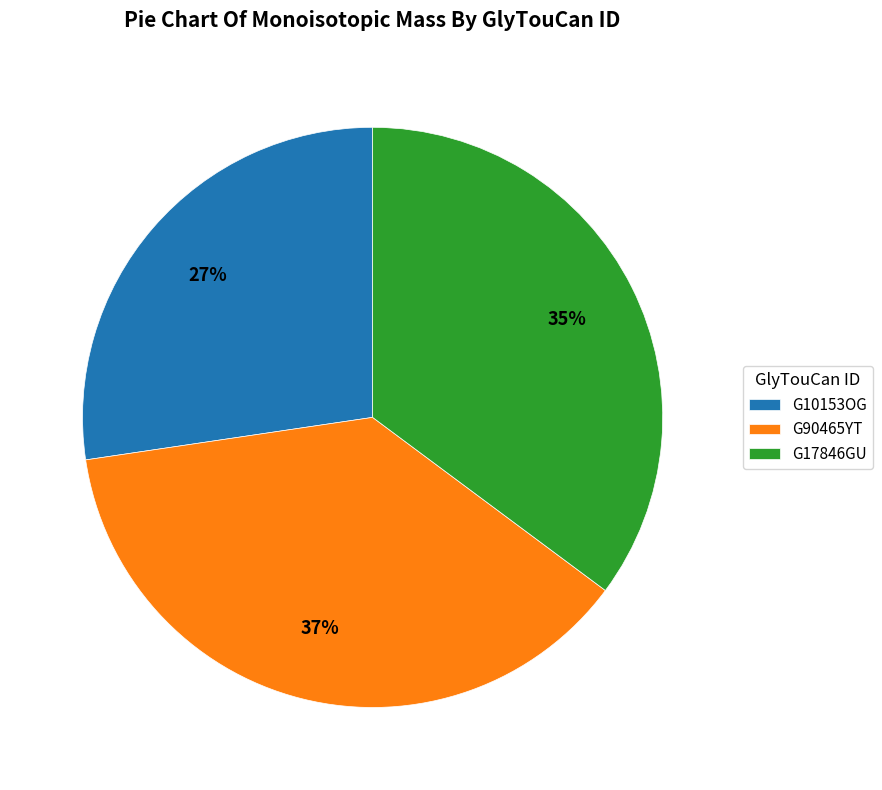

Is it true that G90465YT is 37% of the pie?

True